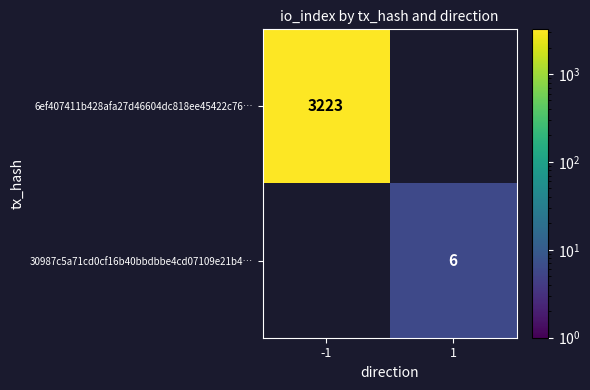

Is it true that 30987c5a71cd0cf16b40bbdbbe4cd07109e21b4… equals 2.4 at 1?

False